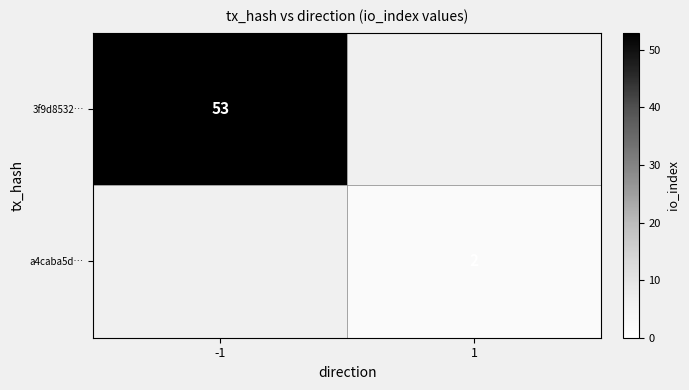

At how many categories does at least one series exceed 25?

1